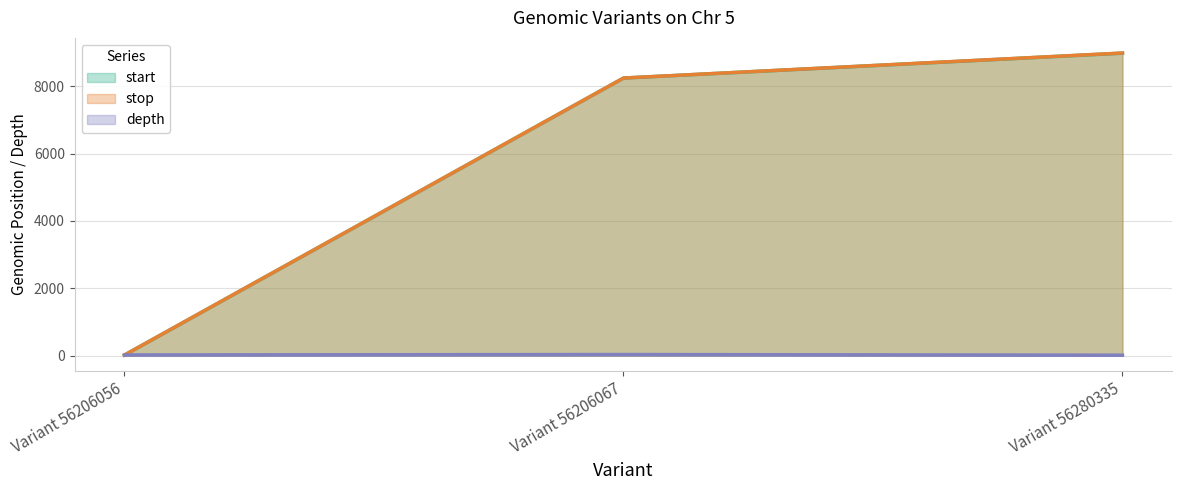

List the labels in order of depth value, largest first.

Variant 56206067, Variant 56206056, Variant 56280335